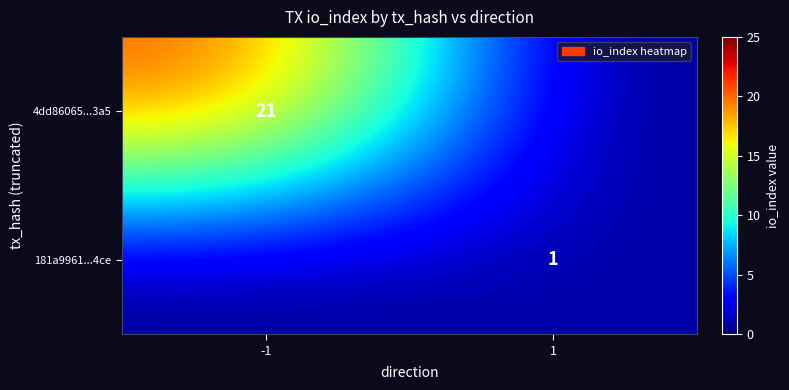

At how many categories does at least one series exceed 20?

1